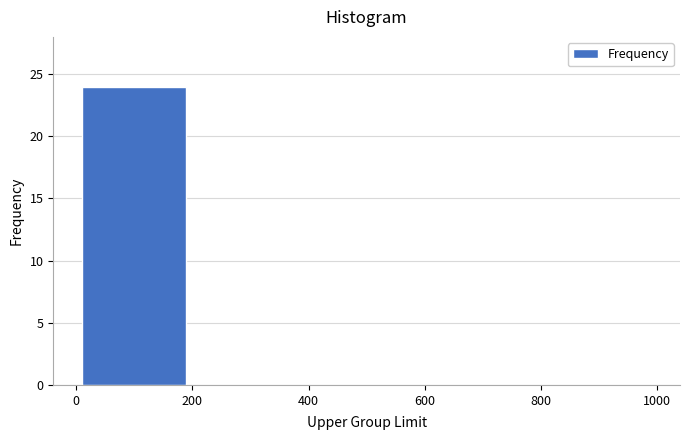

Over which range of the x-axis is the bar tallest?

0 to 200